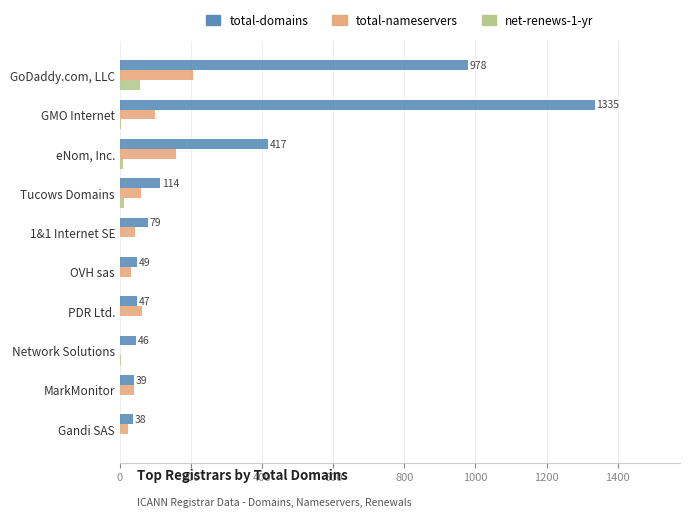

Which series has the largest total across all categories?

total-domains